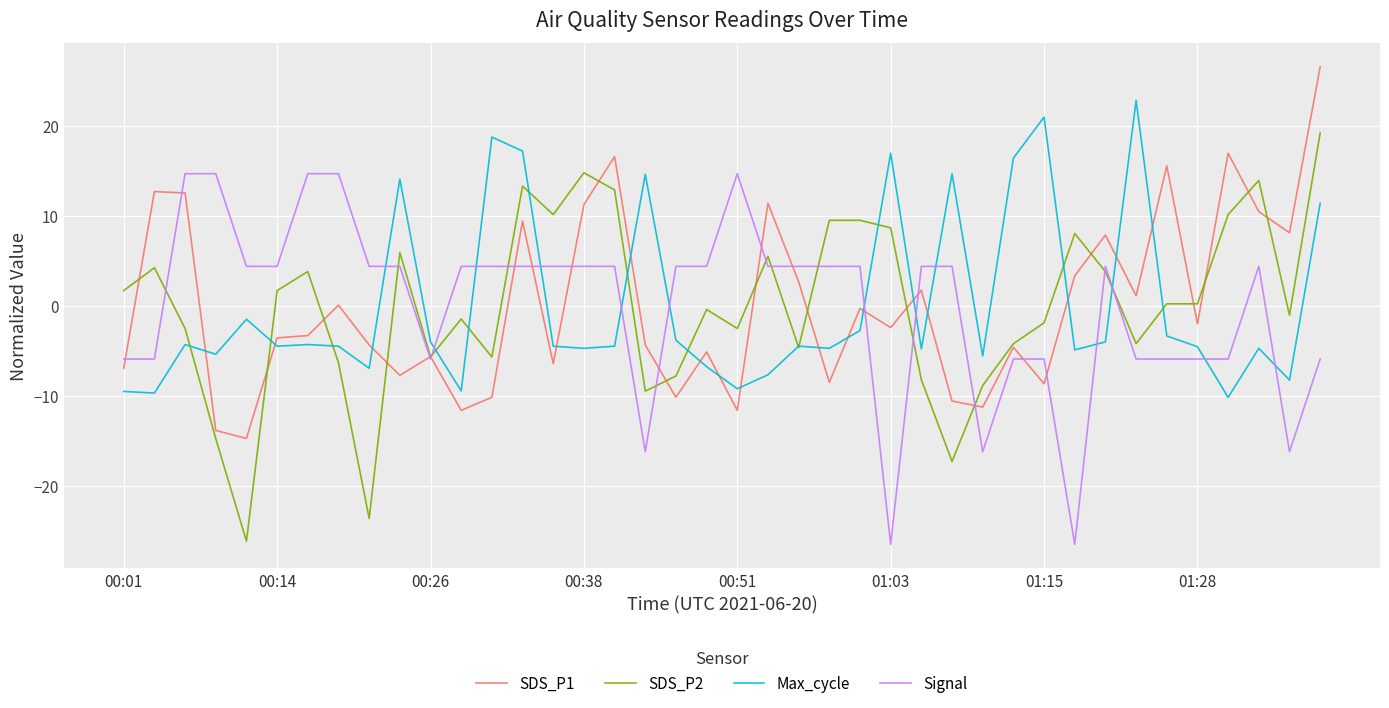

Does the chart display data point markers on the line(s)?

No